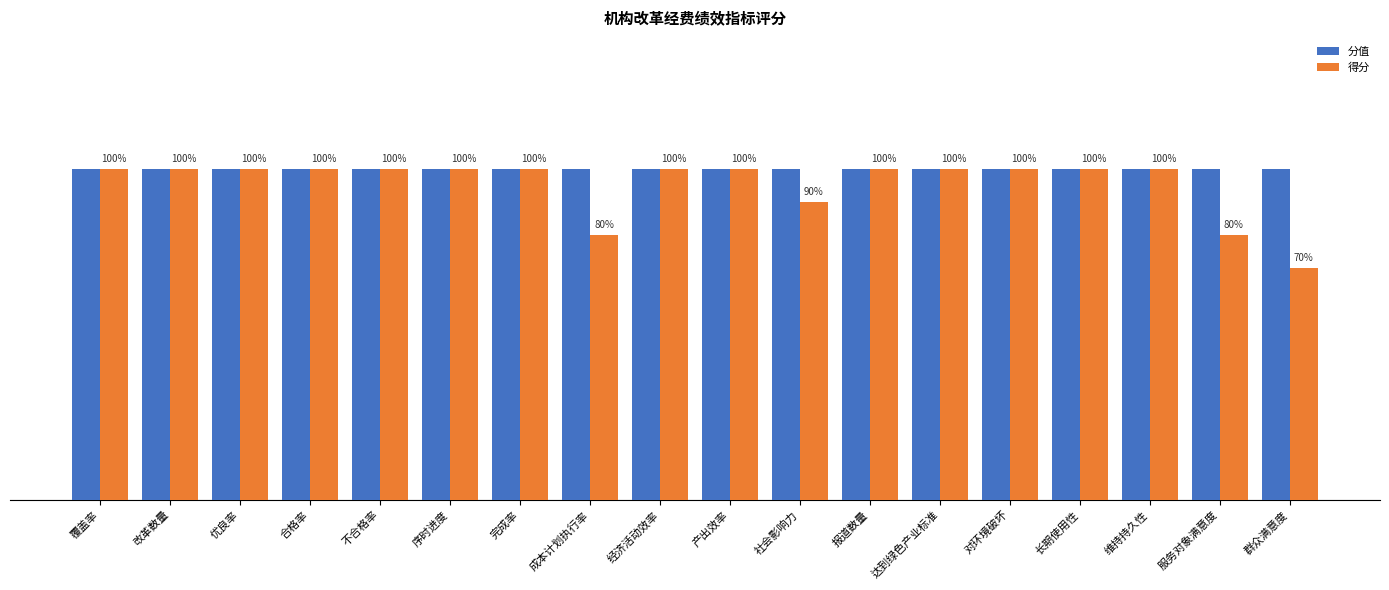

Does the chart contain any negative values?

No